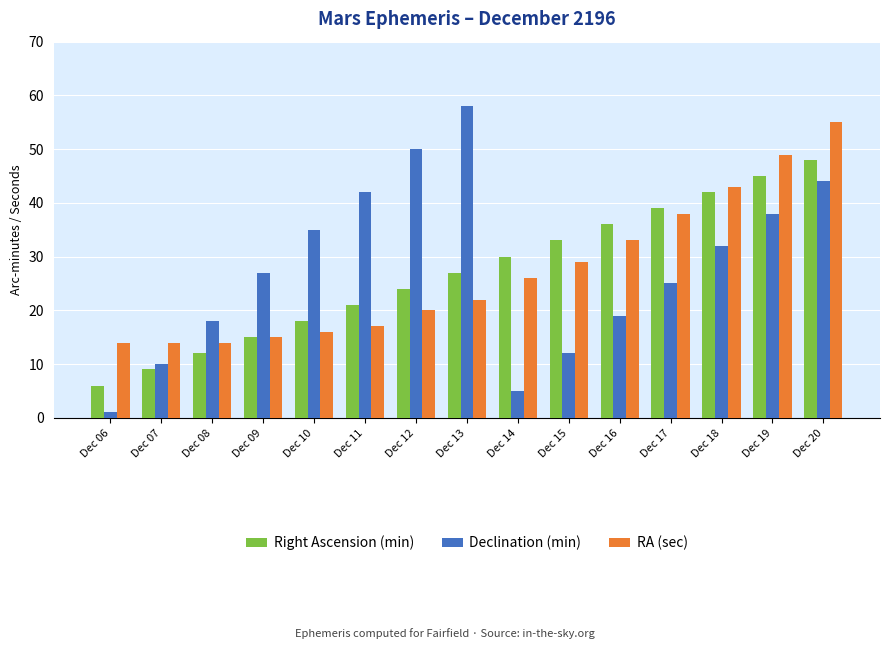

Where is Right Ascension (min) nearest to the value 27?

Dec 13